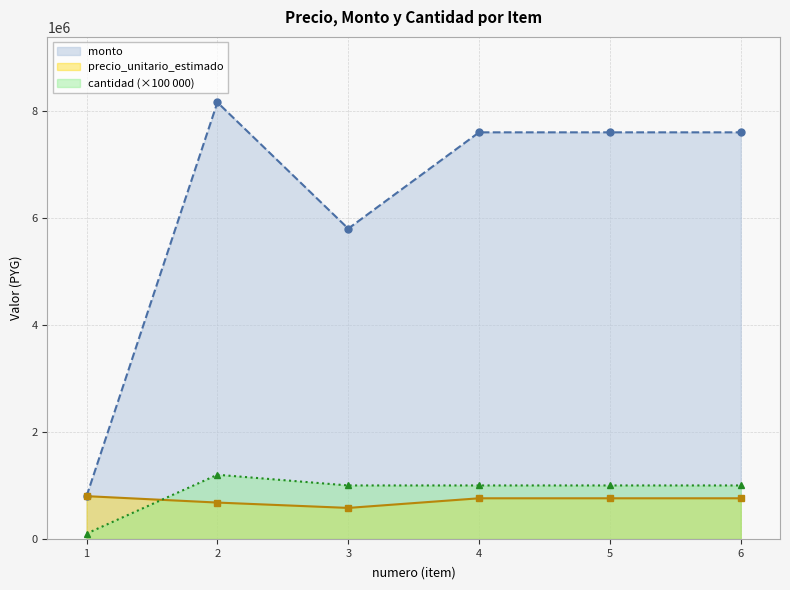

Which series has the largest total across all categories?

monto